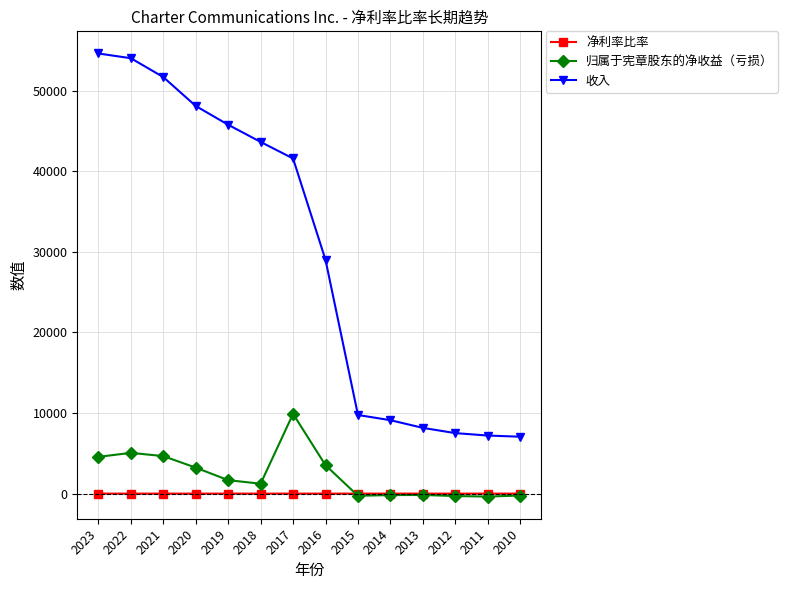

What are all the series names shown in the legend?

净利率比率, 归属于宪章股东的净收益（亏损）, 收入